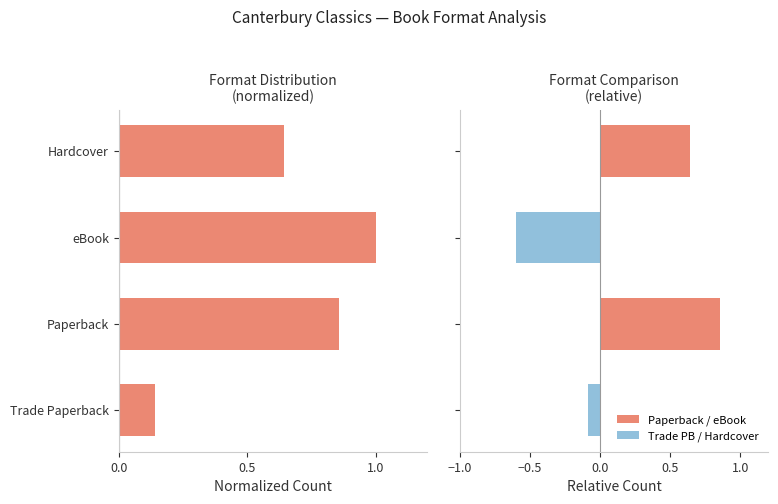

How many positive values does the Format Proportion series have?

2